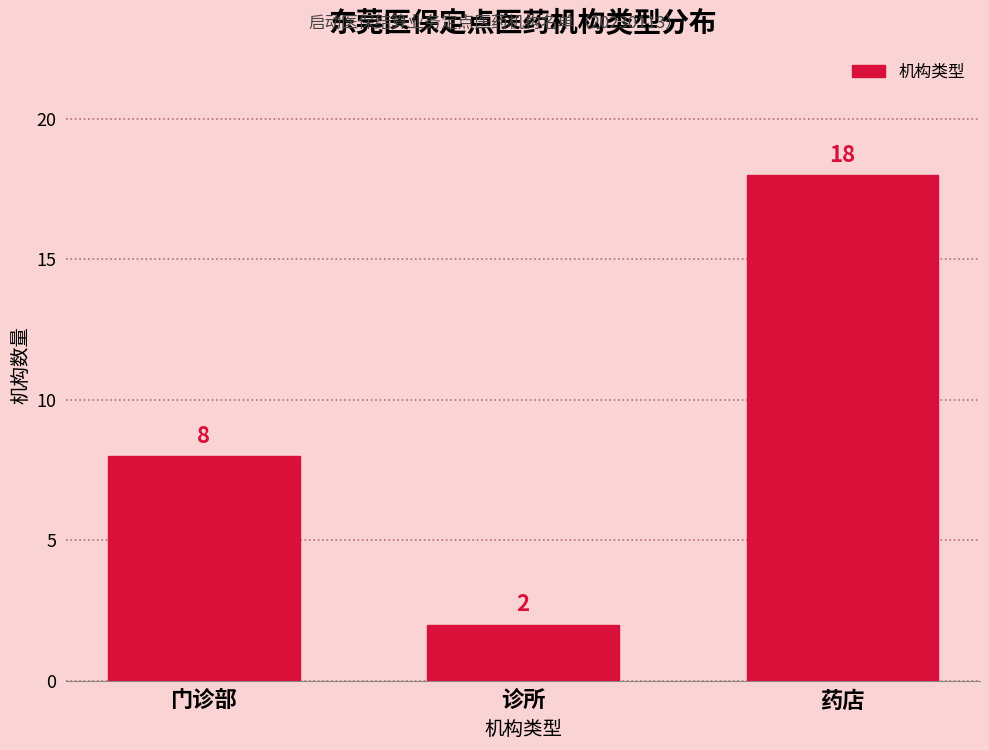

Reading left to right, transcribe all the data shown in this chart.

门诊部=8	诊所=2	药店=18